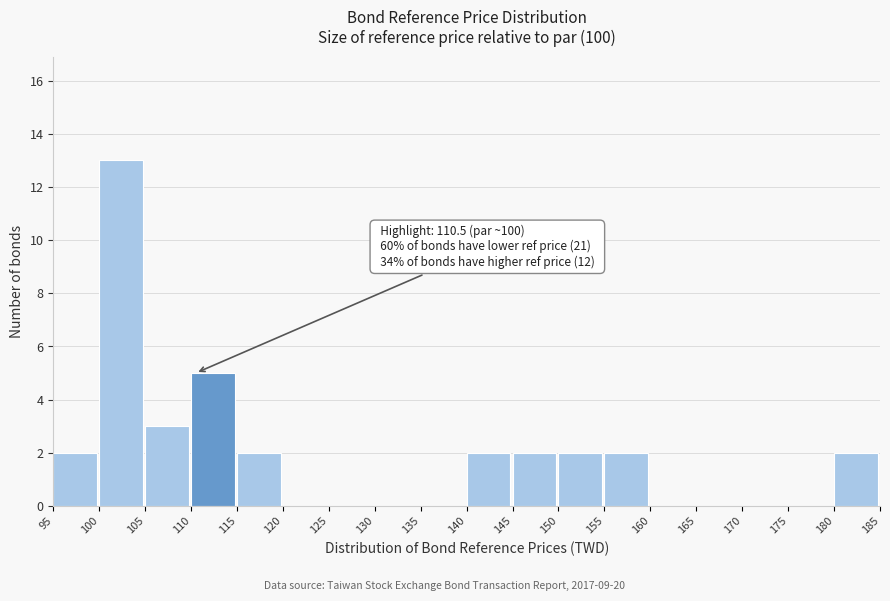

Over which range of the x-axis is the bar tallest?

100 to 105